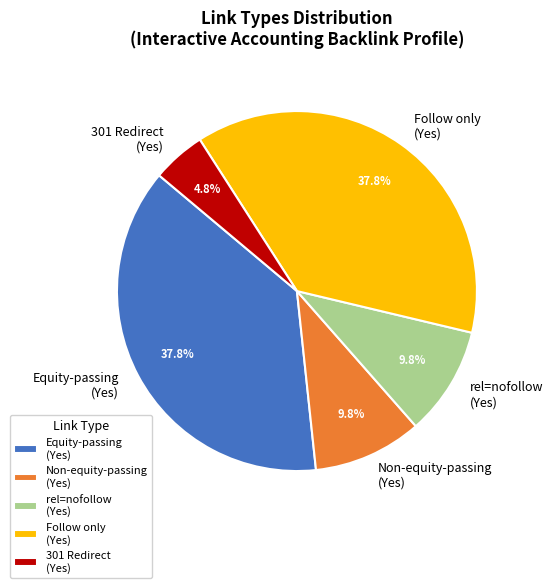

What percentage is NOT represented by Follow only (Yes)?

62.2%